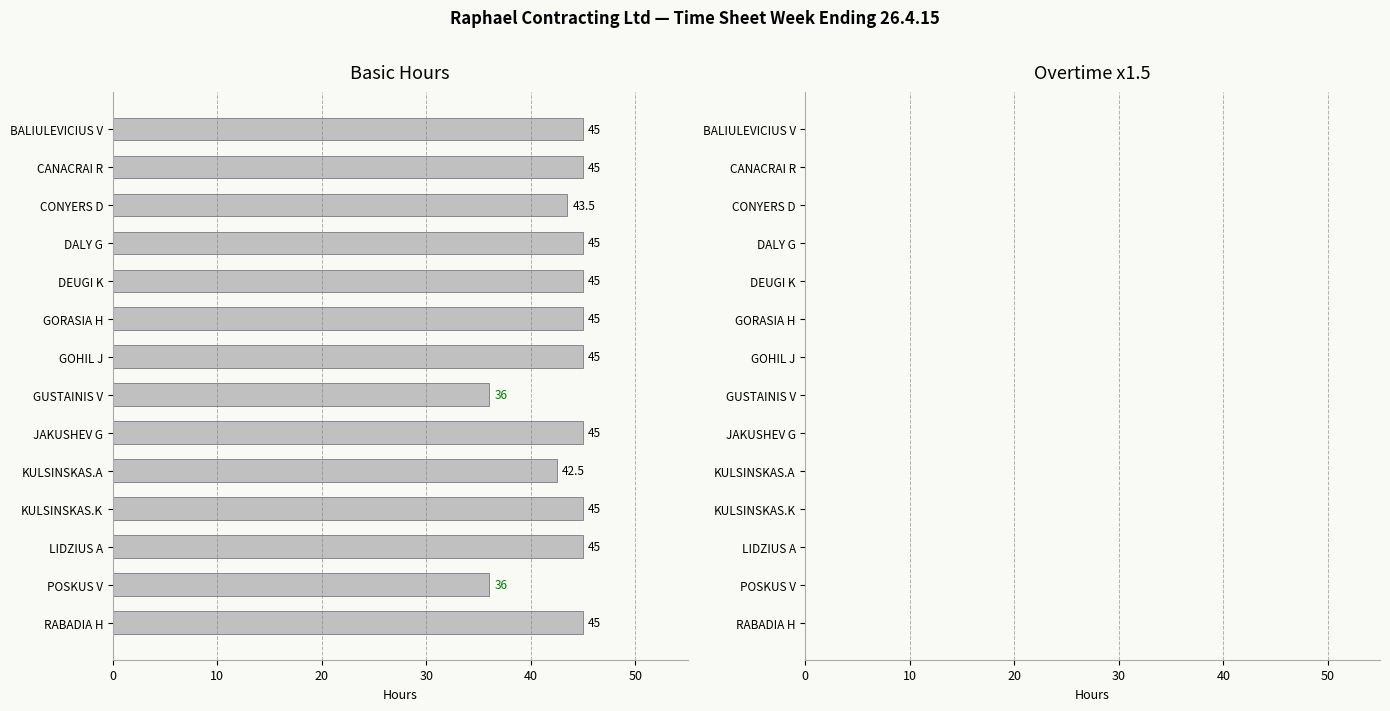

What is the minimum value shown in the chart?

36.0